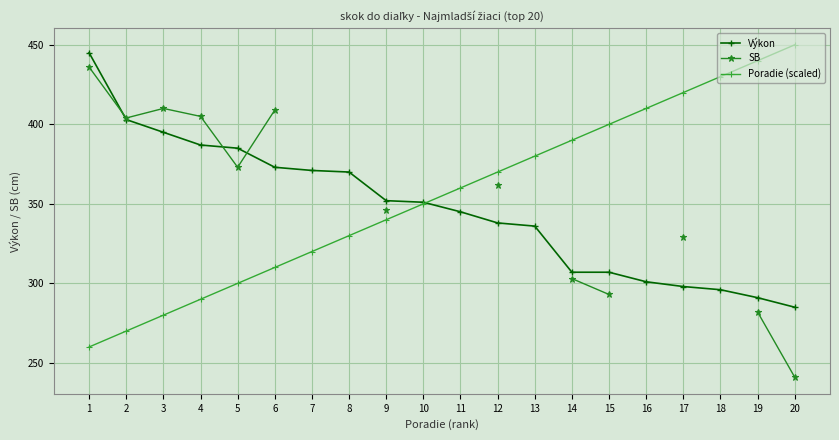

Rank the series at 15 from lowest to highest value.

SB, Výkon, Poradie (scaled)